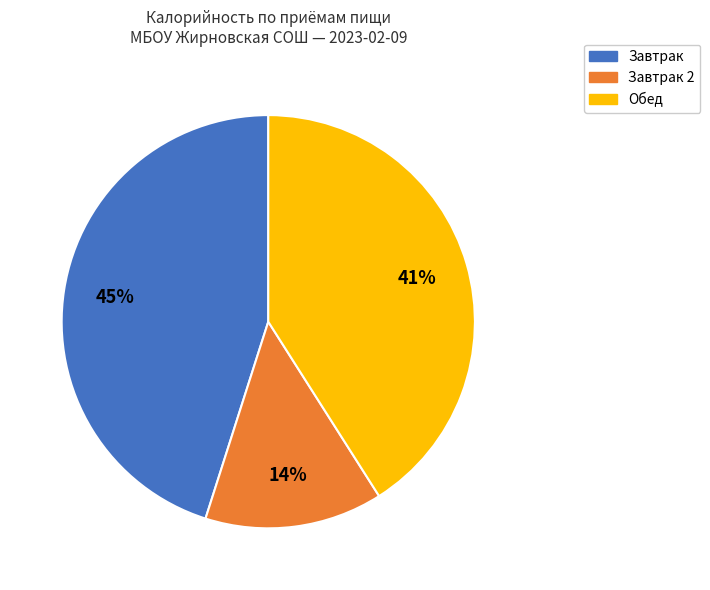

What is the largest slice in the pie chart?

Завтрак